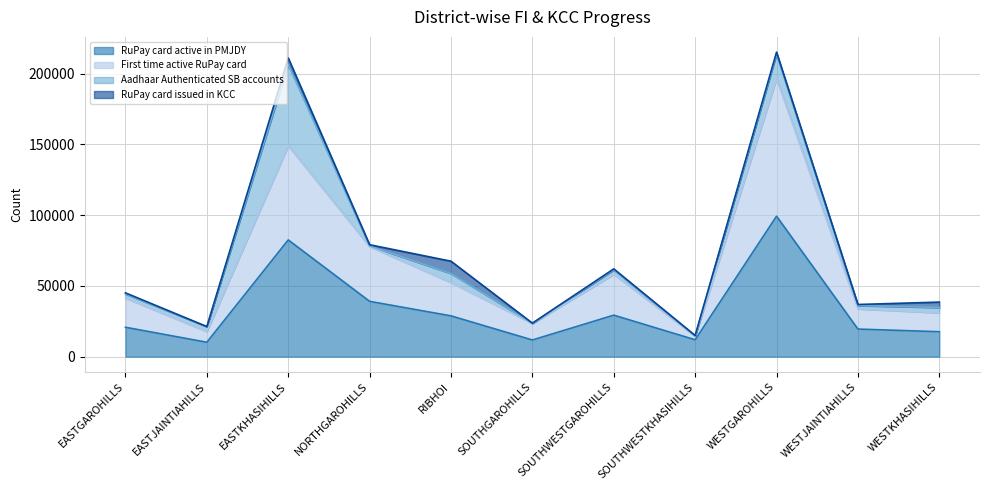

What is the total value across all series at SOUTHWESTGAROHILLS?

62027